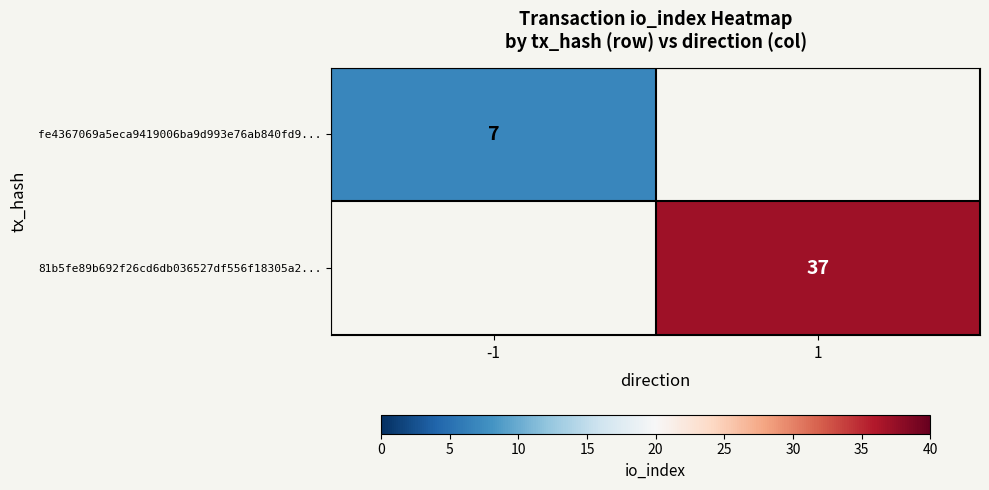

How many distinct data groups are displayed?

2